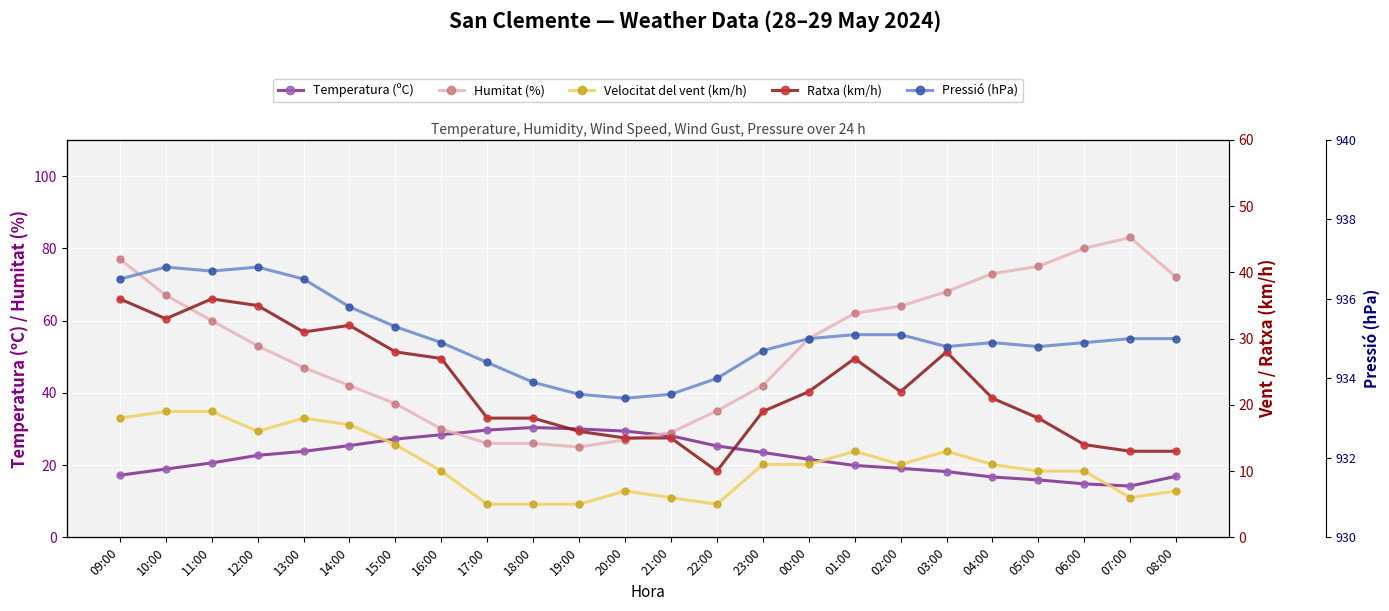

The value of Pressió (hPa) at 23:00 is 434.9. True or false?

False